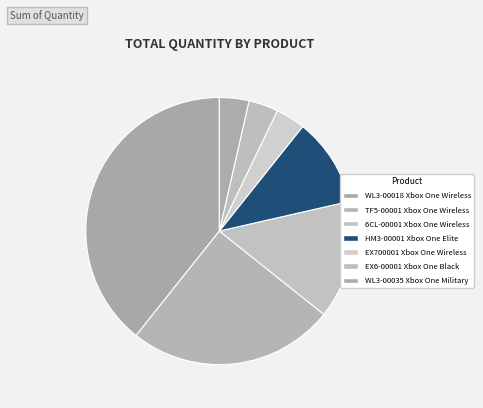

The EX700001 Xbox One Wireless slice represents 16% of the pie. True or false?

False